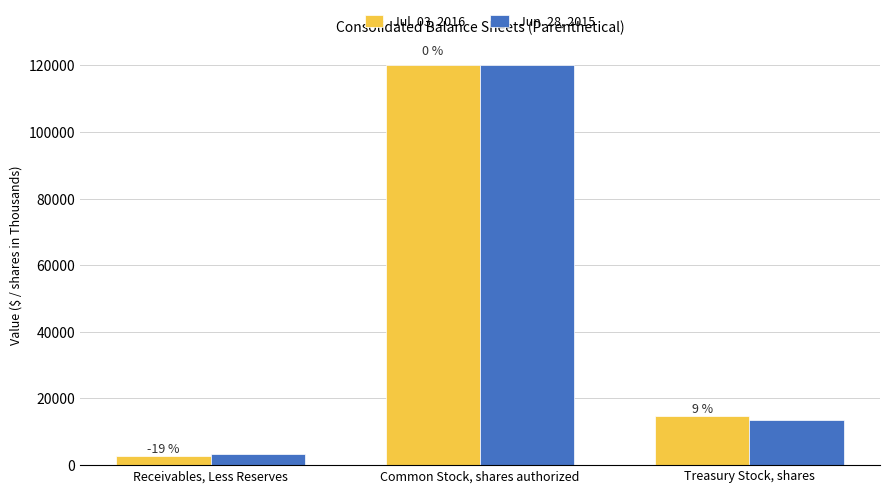

How many bars are there in each group?

2